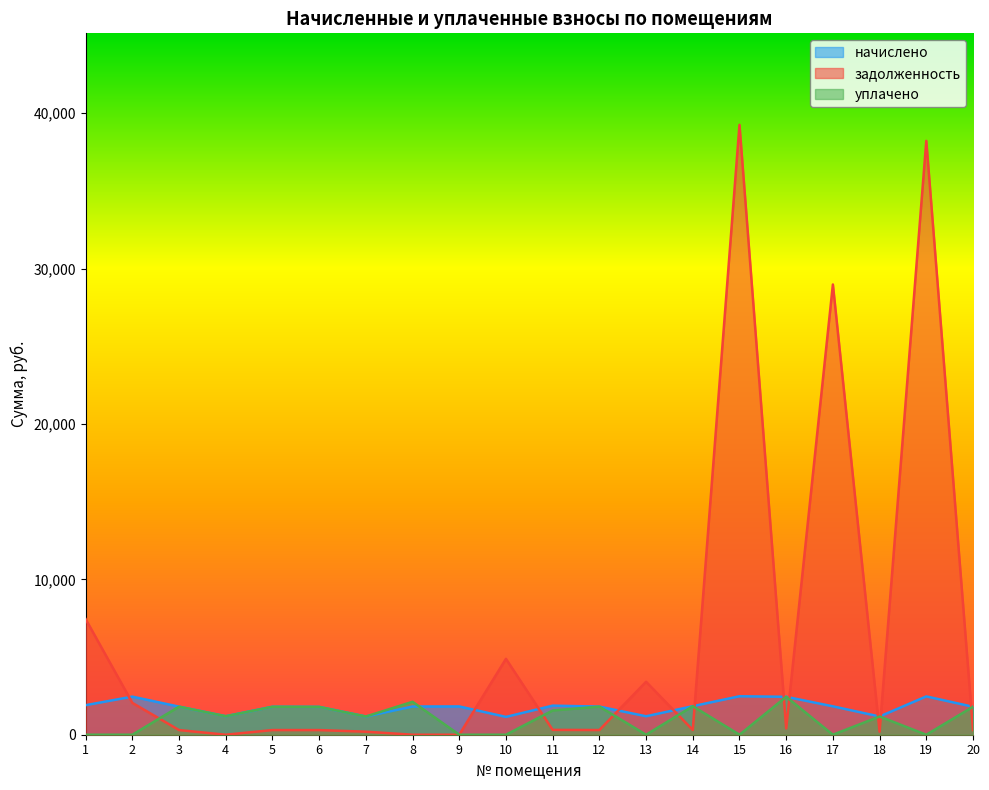

The уплачено series shows 0.0 at 2. True or false?

True